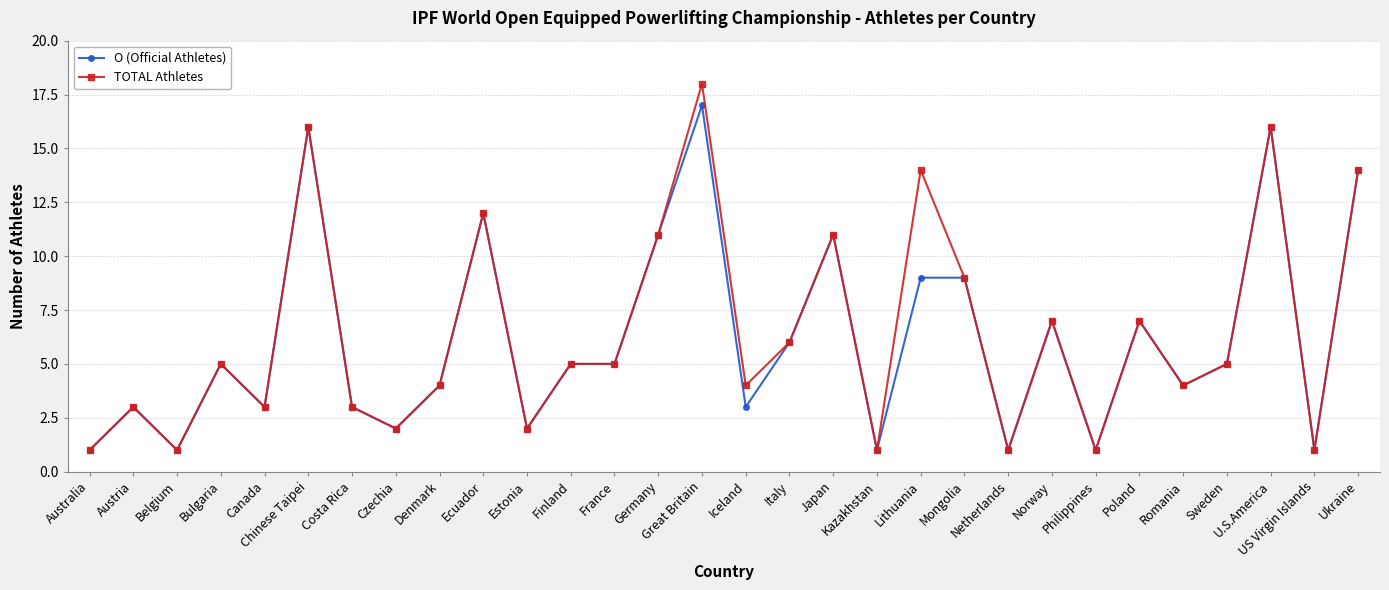

True or false: O (Official Athletes) has a value of 1 at Kazakhstan.

True